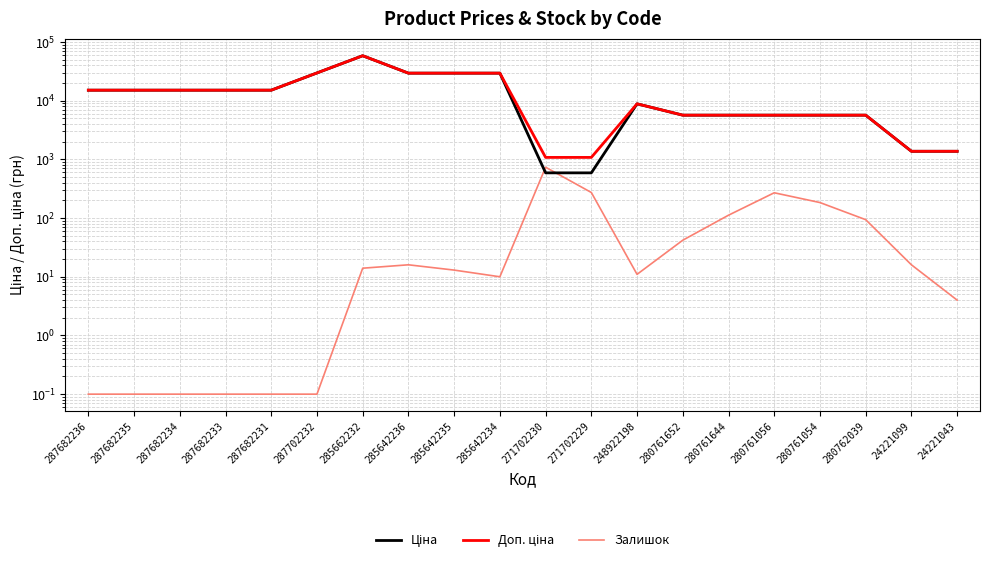

How many interior local peaks does the Доп. ціна series have?

2